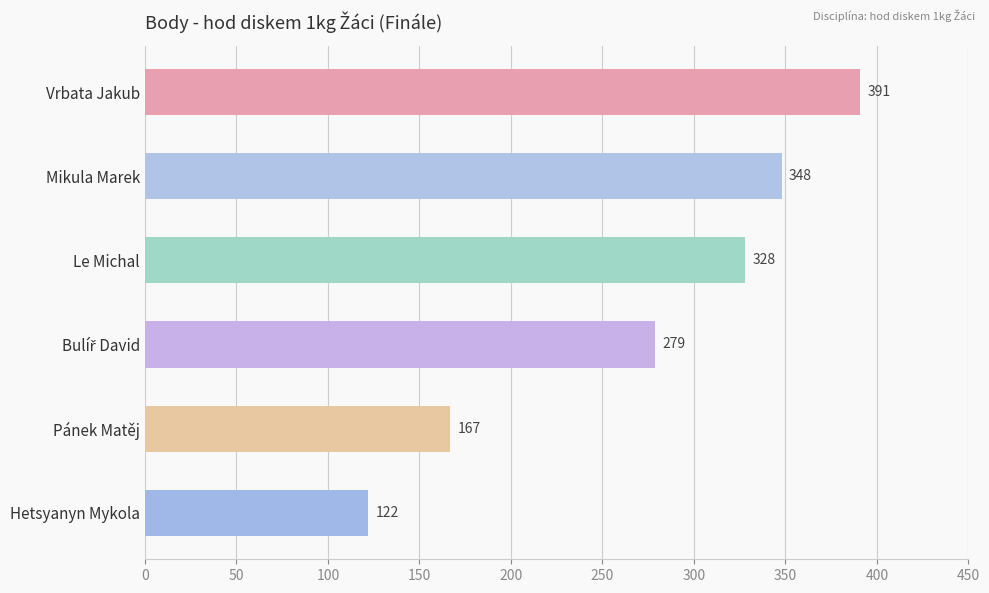

What is the value of the 5th bar from the top?

167